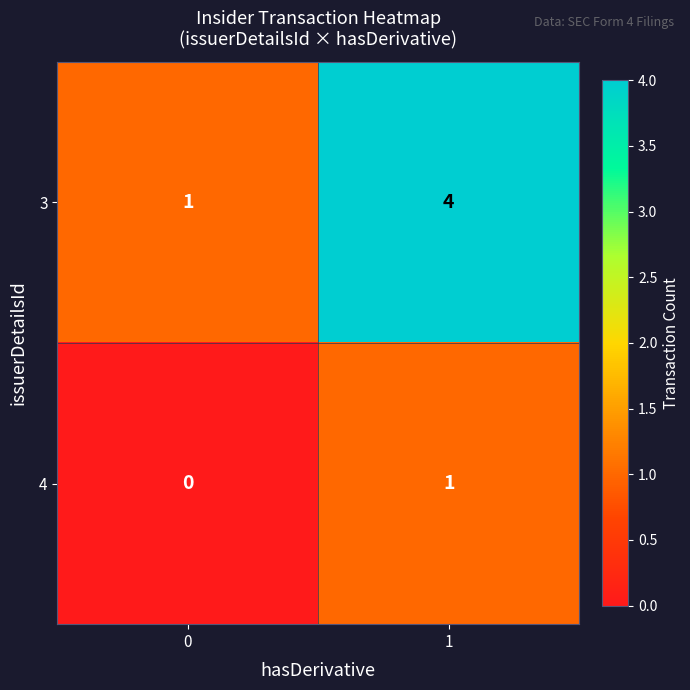

What is the difference between the maximum and minimum values in the 3 series?

3